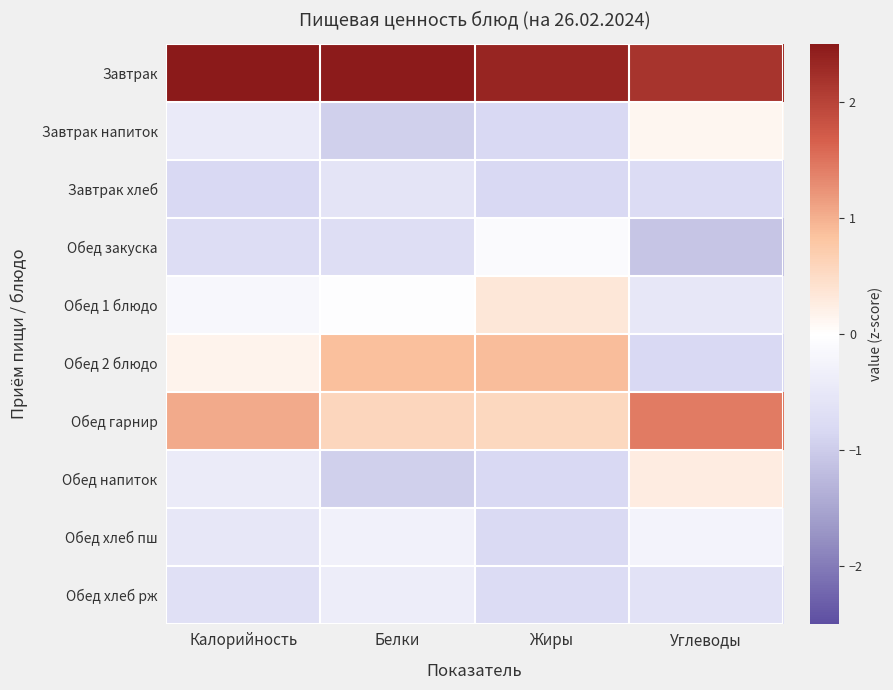

How many data points does each series have?

4